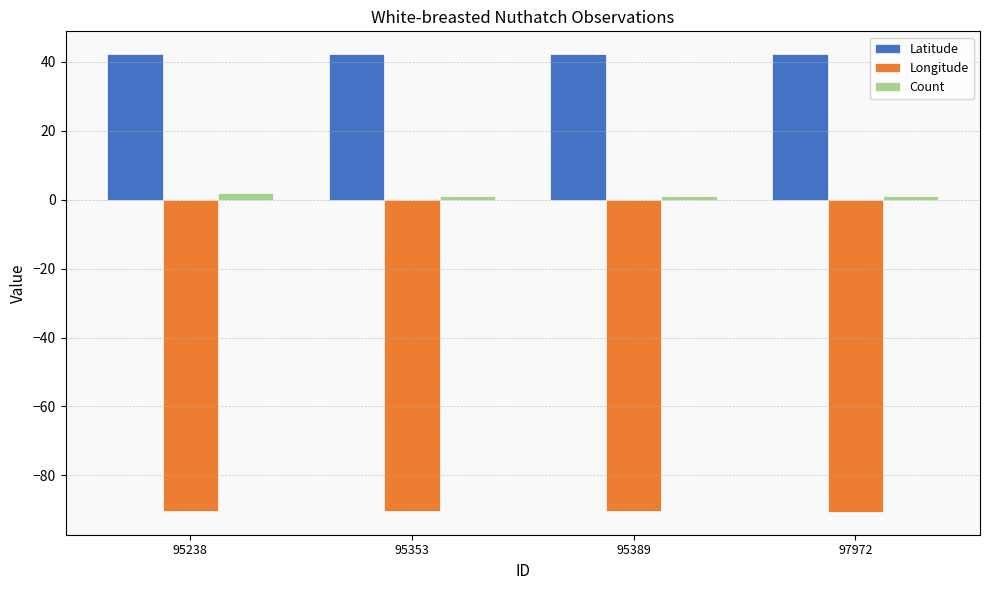

What are all the series names shown in the legend?

Latitude, Longitude, Count